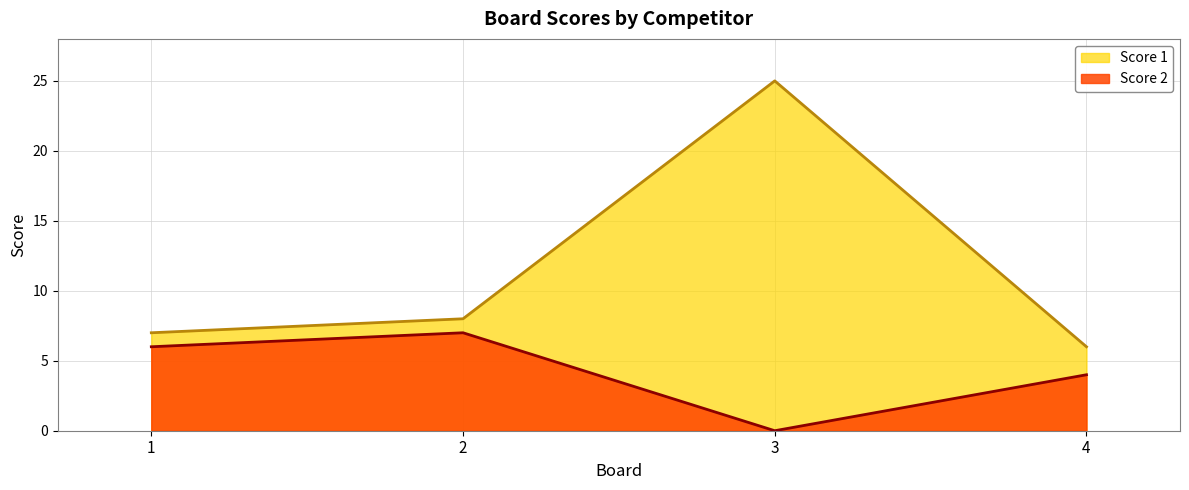

What is the total value across all series at 4?

10